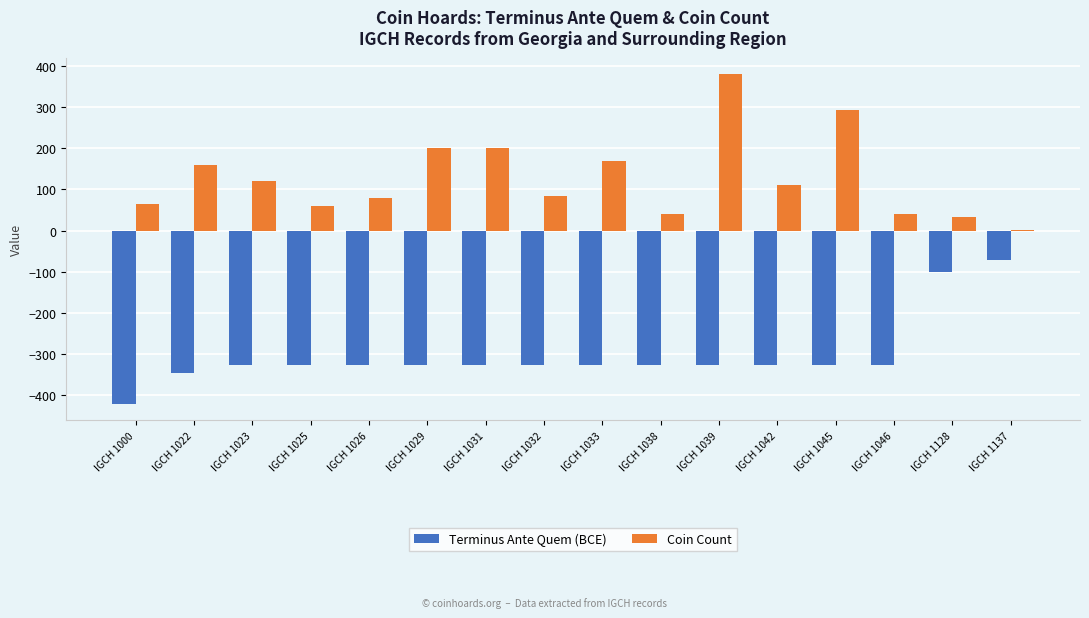

How many values in the Terminus Ante Quem (BCE) series exceed -325?

2